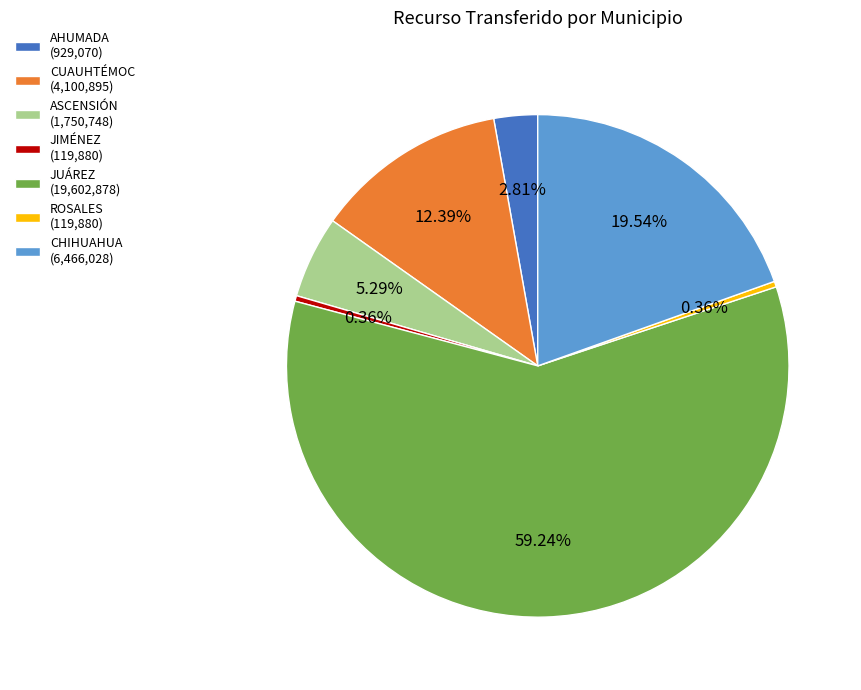

Is JUÁREZ (19,602,878) the majority of the pie?

Yes